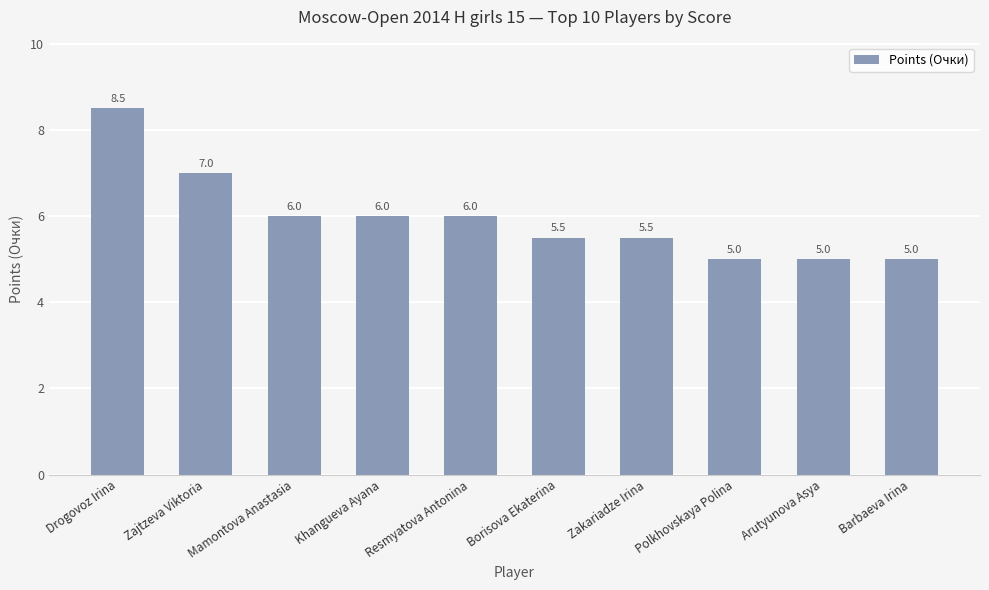

Read the value at Resmyatova Antonina.

6.0